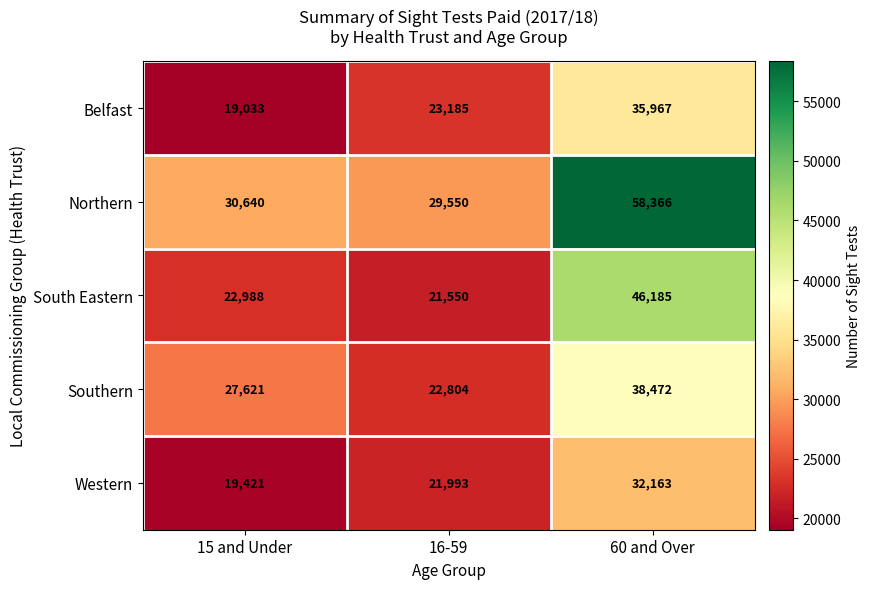

Count the number of data series in this chart.

5